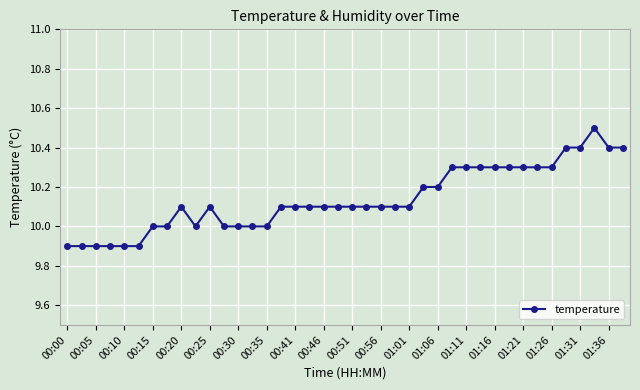

What is the minimum value shown in the chart?

9.9